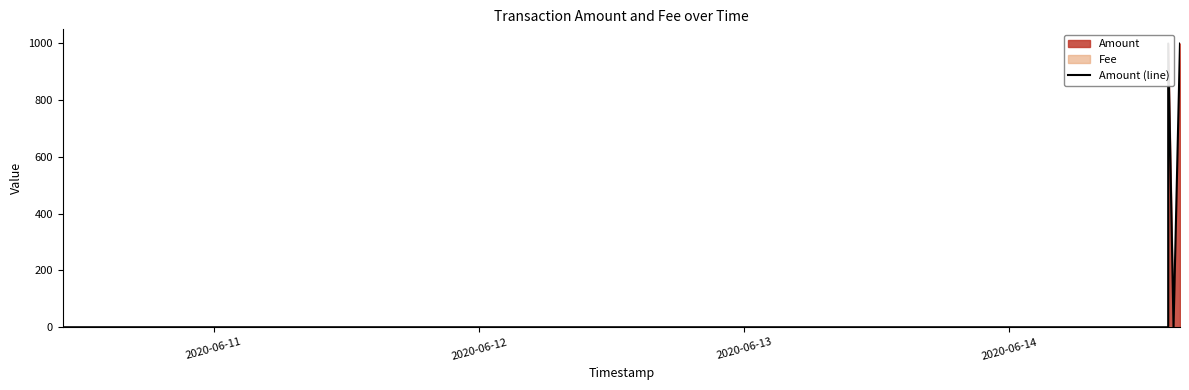

True or false: the data shows 403.0 at 5.

False